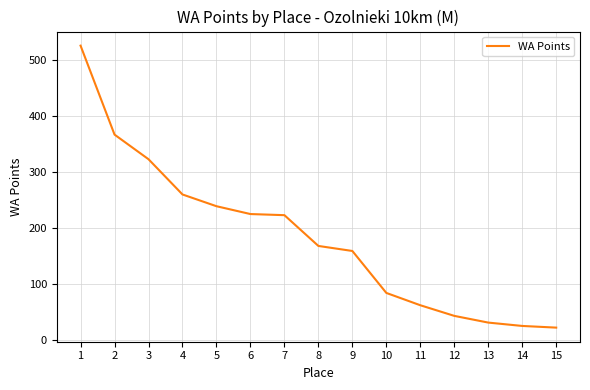

What is the difference between the maximum and second lowest values?

501